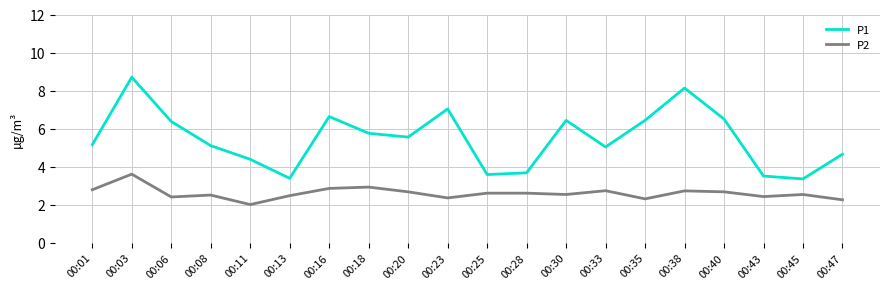

At which category is the sum across all series the highest?

00:03